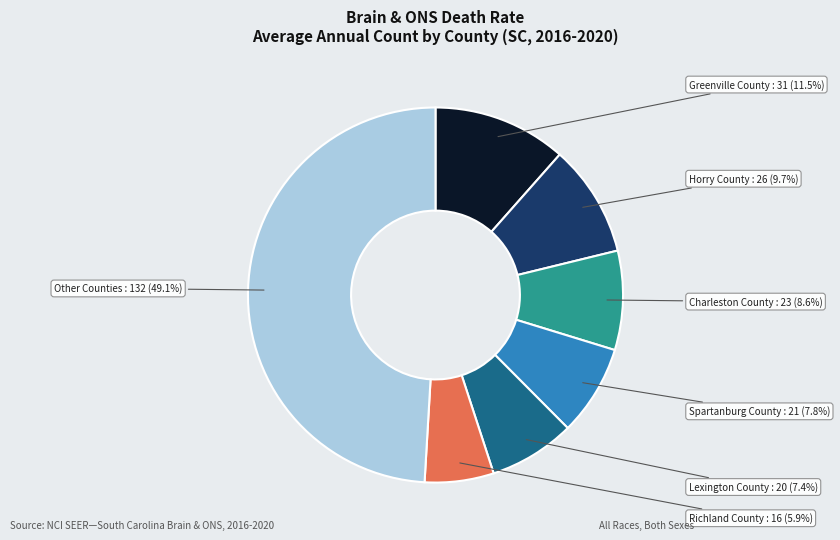

Is there any slice that represents more than half of the pie?

No